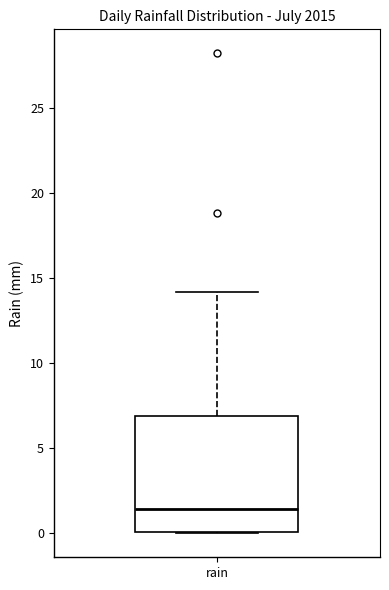

Read this box plot against the y-axis: the position of the median line, the range covered by the box, and the ends of both whiskers. The values are not printed on the chart, so give them approximately, as read against the axis.

median 1.5, box 0.0 to 7.0, whiskers 0.0 to 14.0